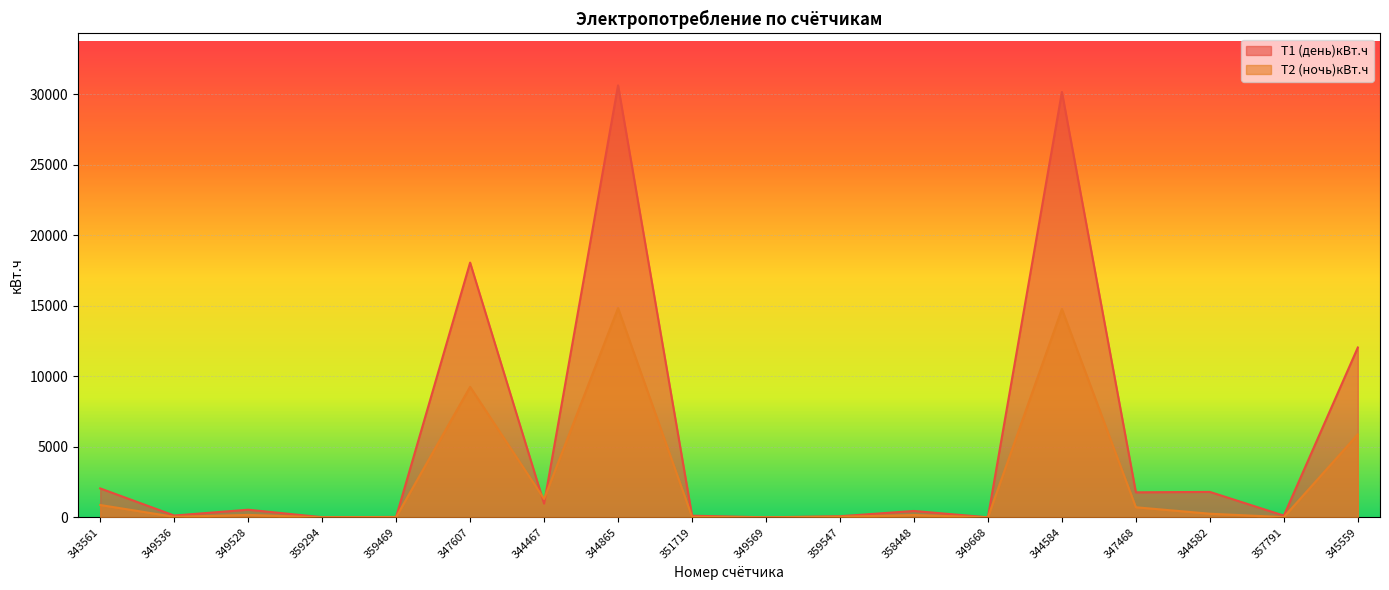

After their last crossing, which series has the higher values: Т1 (день)кВт.ч or Т2 (ночь)кBт.ч?

Т1 (день)кВт.ч